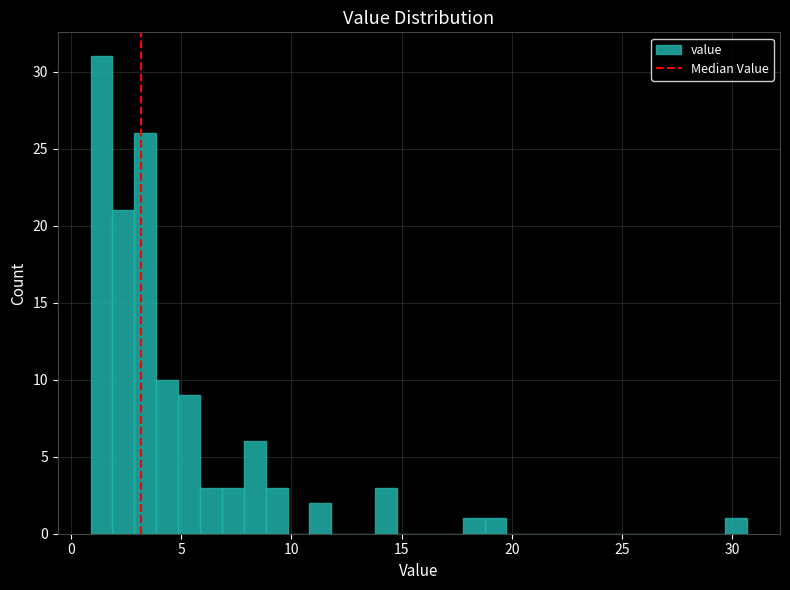

Read against the x-axis, roughly where is the centre of the tallest bar?

1.5